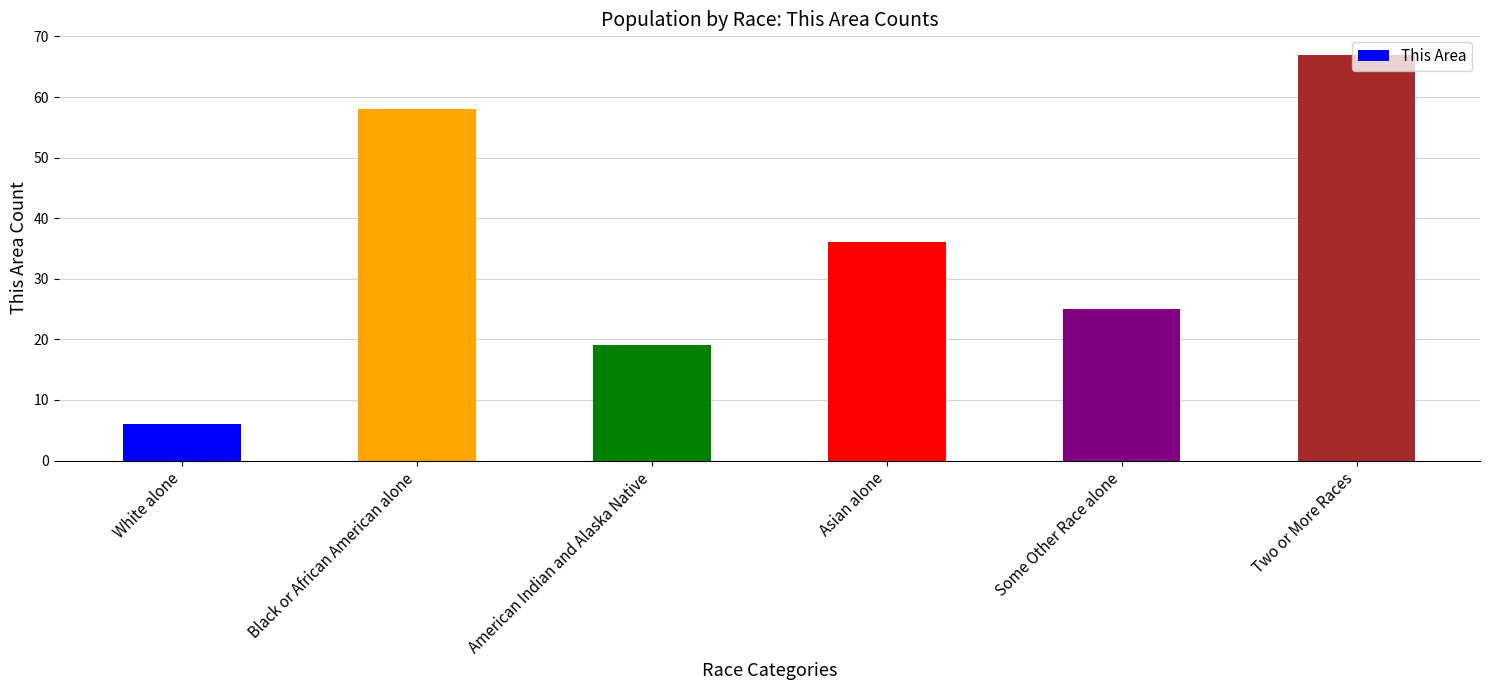

What position from the left is Black or African American alone?

2